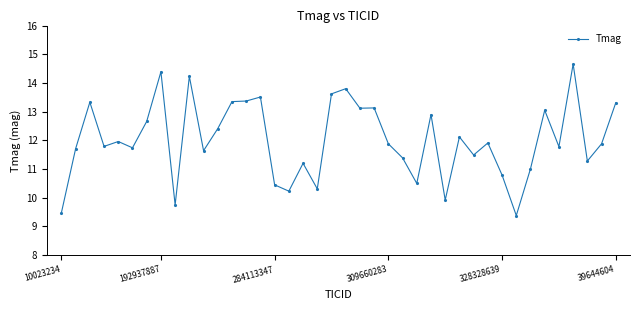

What is the value of the 2nd point from the left?

11.7